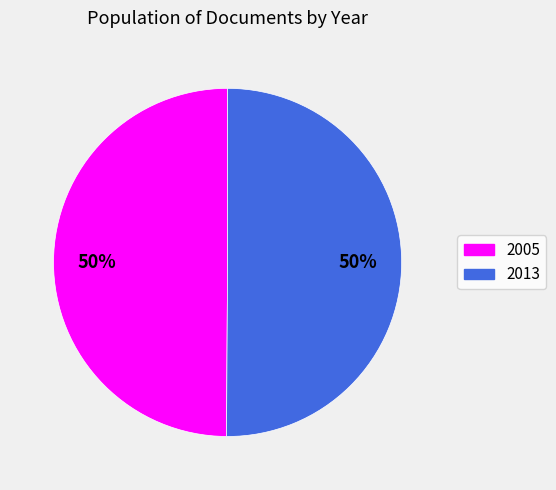

To the nearest percent, what portion does 2005 represent?

50%